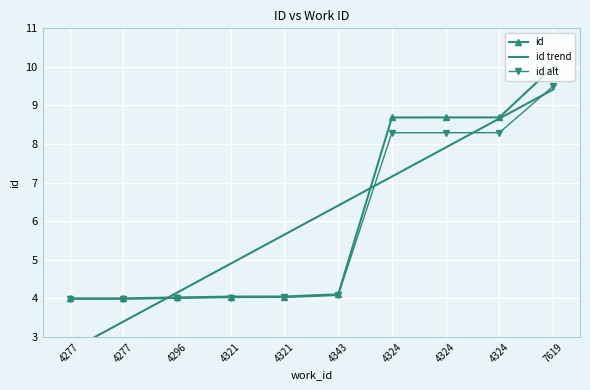

True or false: id and id alt cross at least once.

False